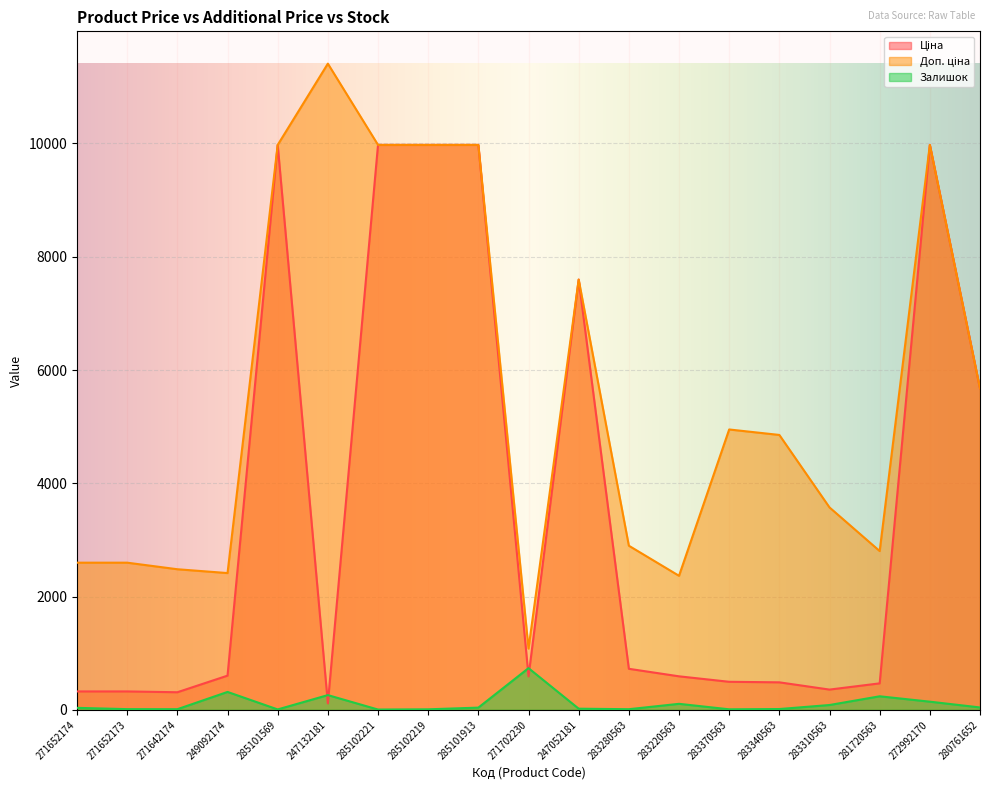

What is the difference between the maximum and minimum values in the Залишок series?

731.0